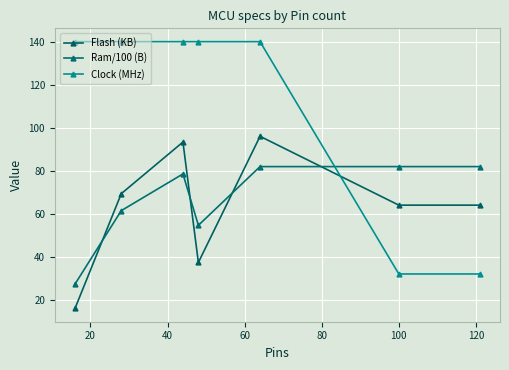

What is the value of the Clock (MHz) point at the 6th from the left?

32.0